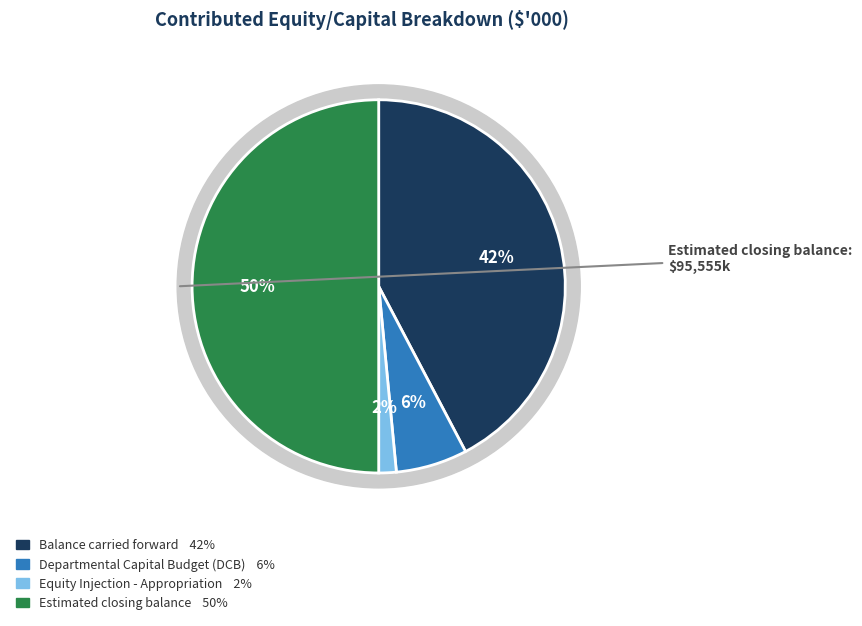

What is the smallest slice in the pie chart?

Equity Injection - Appropriation